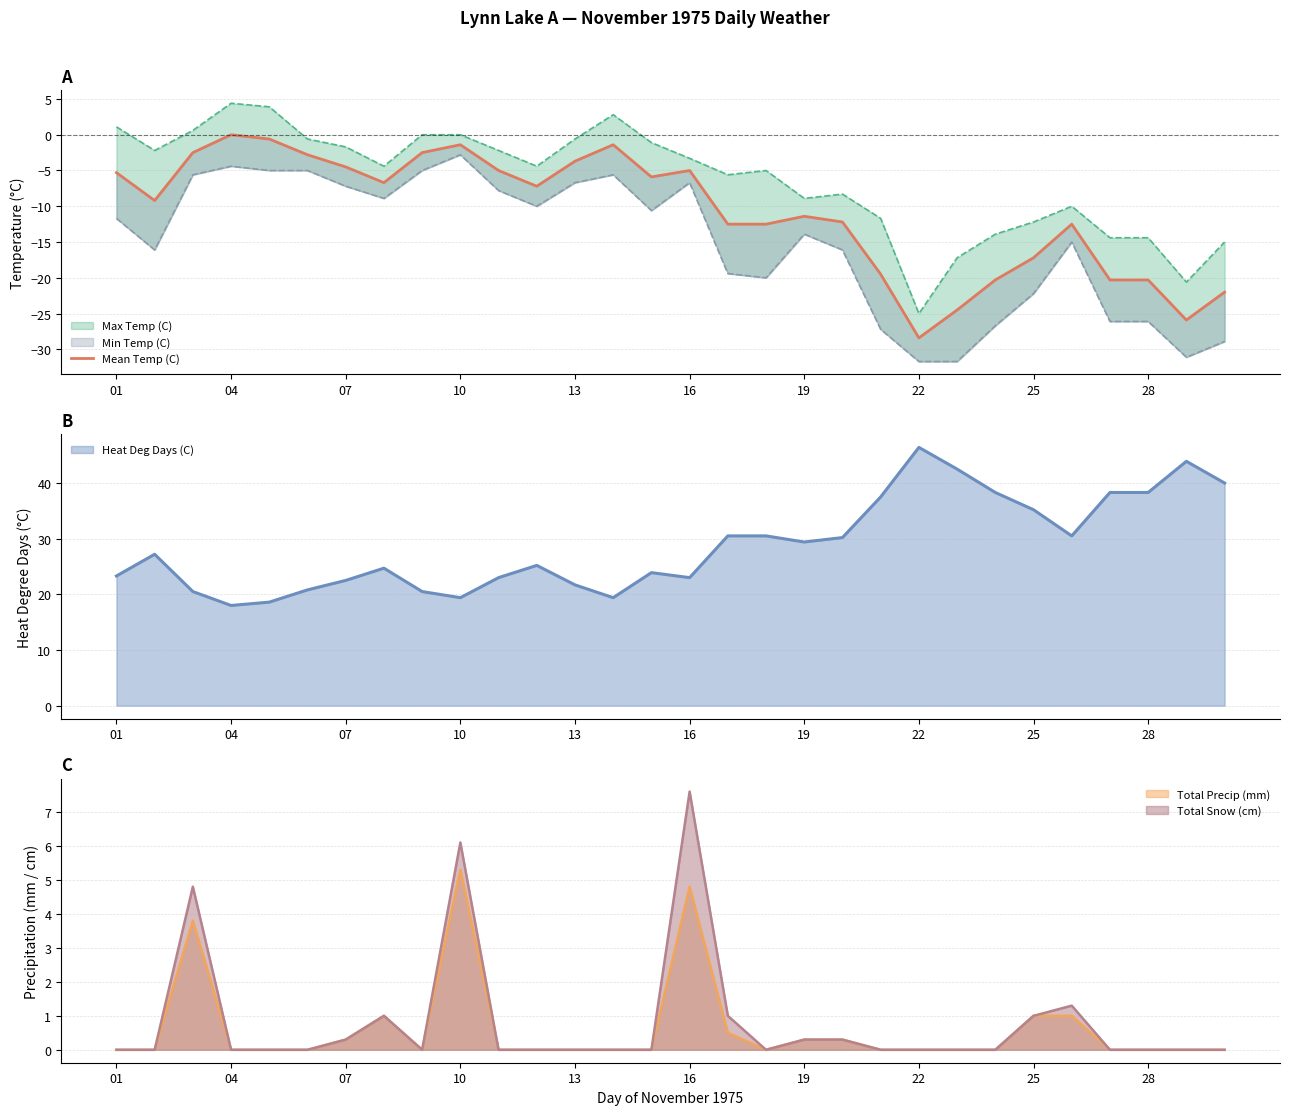

How many values are below -7?

16